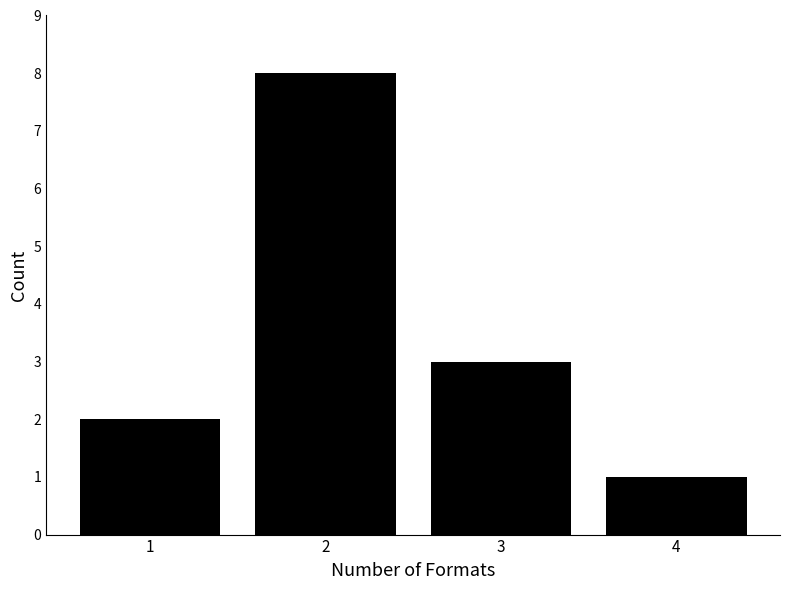

Reading left to right, list every bar in this chart as the range it spans on the x-axis followed by its height. The values are not printed on the chart, so give them approximately, as read against the axis.

0.5 to 1.5: 2
1.5 to 2.5: 8
2.5 to 3.5: 3
3.5 to 4.5: 1